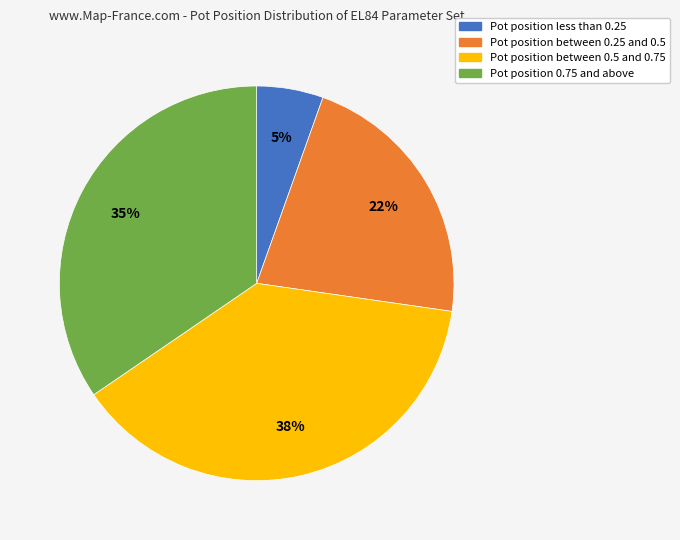

Is there any slice that represents more than half of the pie?

No